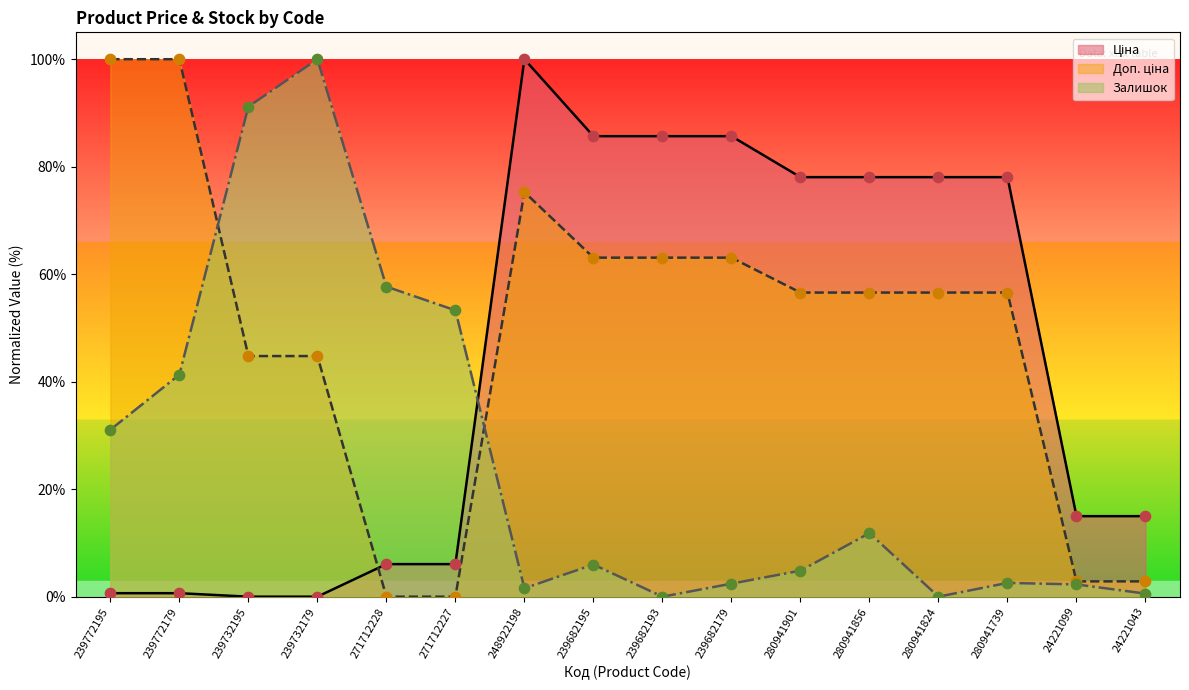

At how many categories does at least one series exceed 39?

14